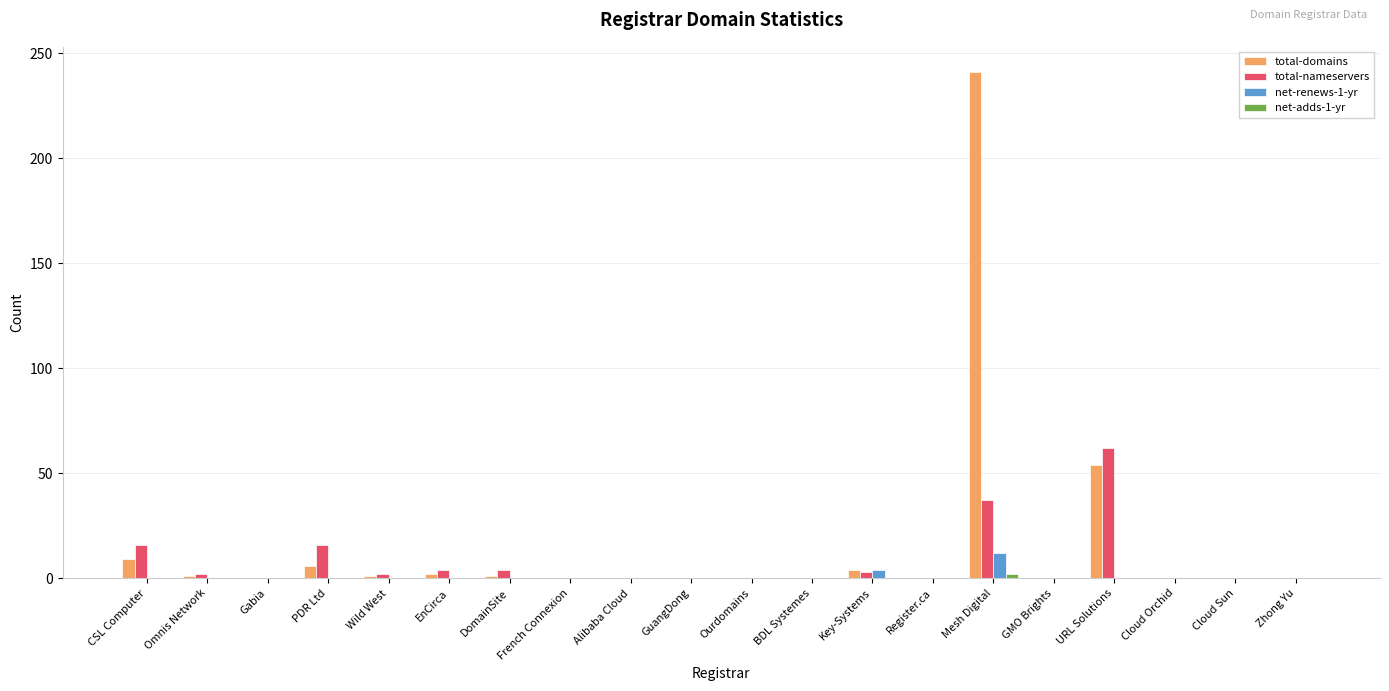

Are the bars horizontal?

No